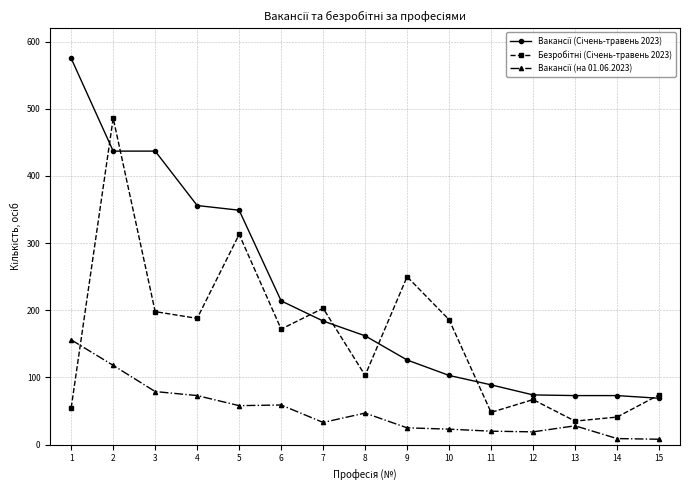

How many data points does each series have?

15